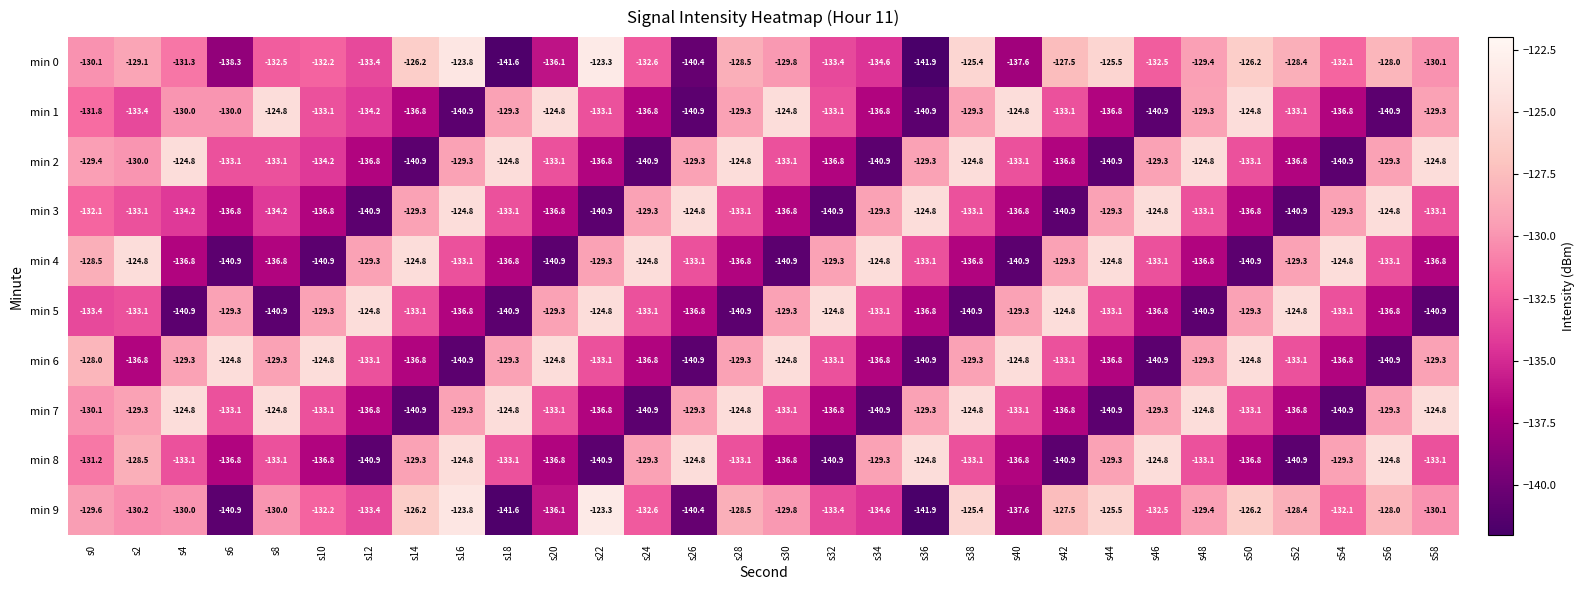

What is the spread (max minus min) of values at s22?

17.6